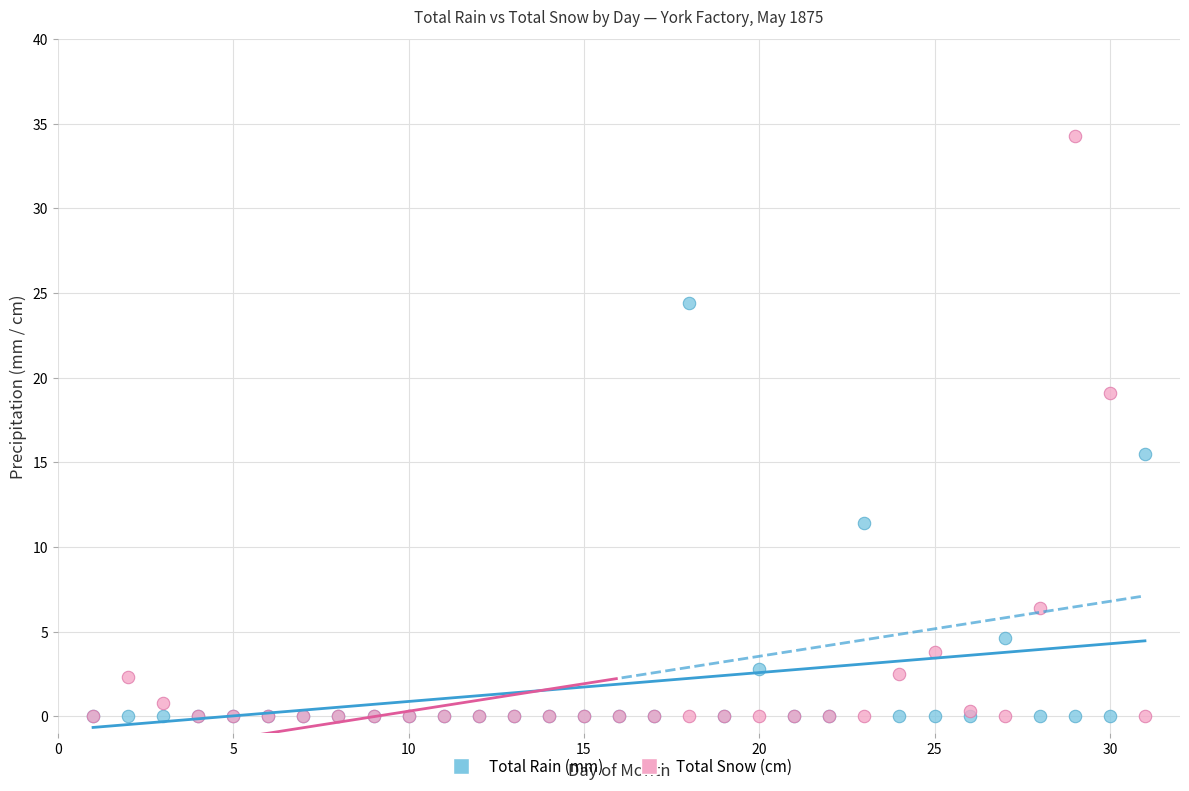

In the Total Rain (mm) series, what Y value is closest to 12?

11.4